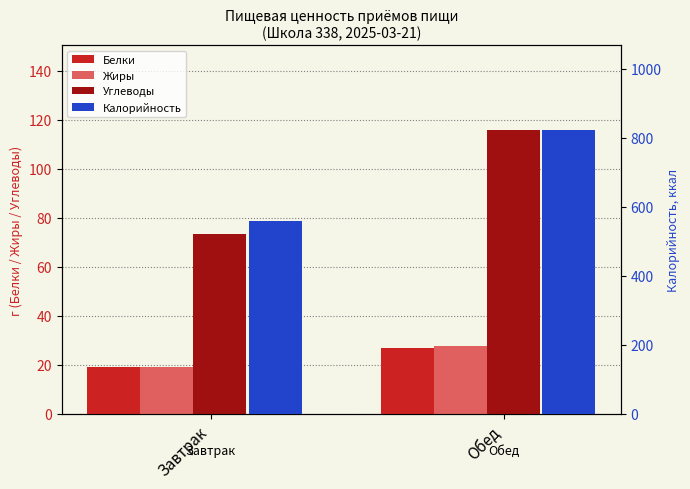

What value does the Углеводы series have at Завтрак?

73.4